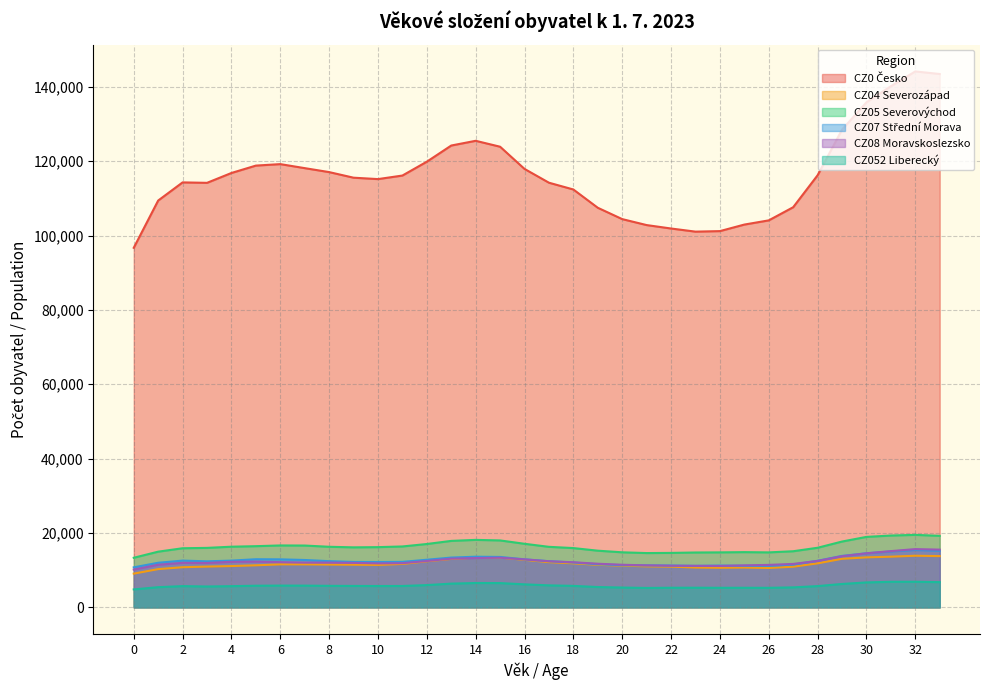

What is the difference between the highest and lowest values at 26?

98833